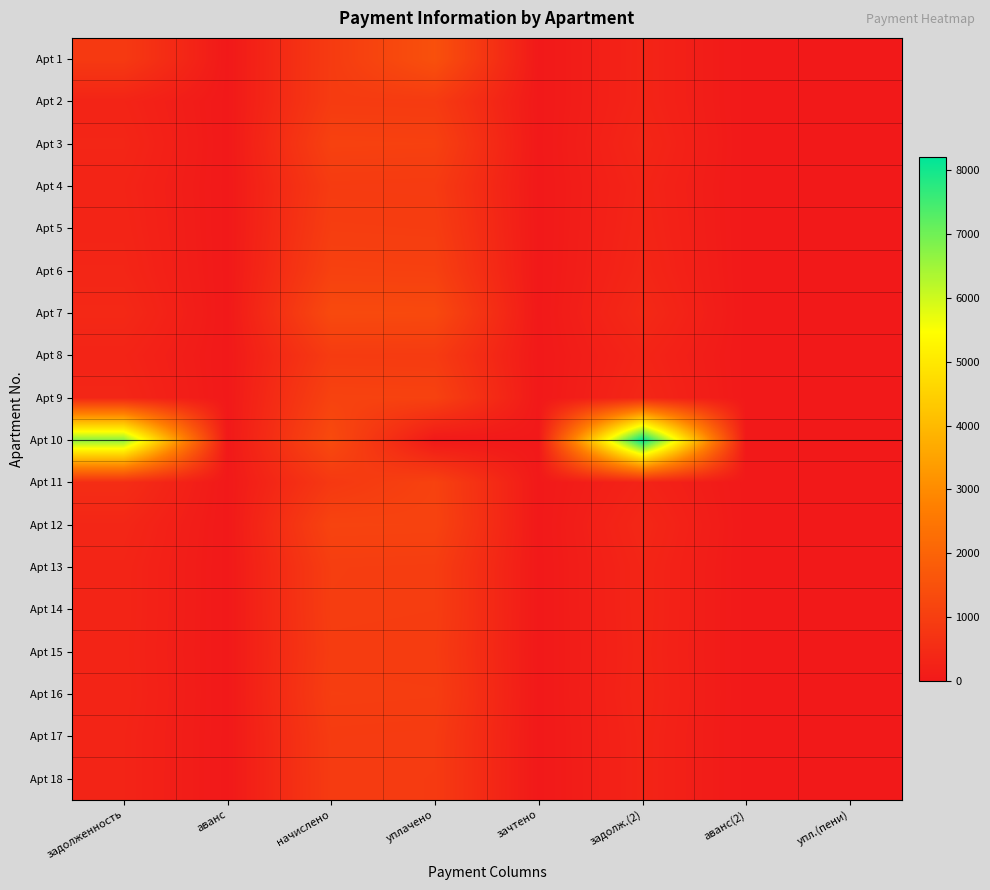

Rank the series at уплачено from highest to lowest value.

Apt 1, Apt 7, Apt 12, Apt 11, Apt 9, Apt 3, Apt 6, Apt 13, Apt 16, Apt 14, Apt 5, Apt 15, Apt 8, Apt 2, Apt 17, Apt 4, Apt 18, Apt 10